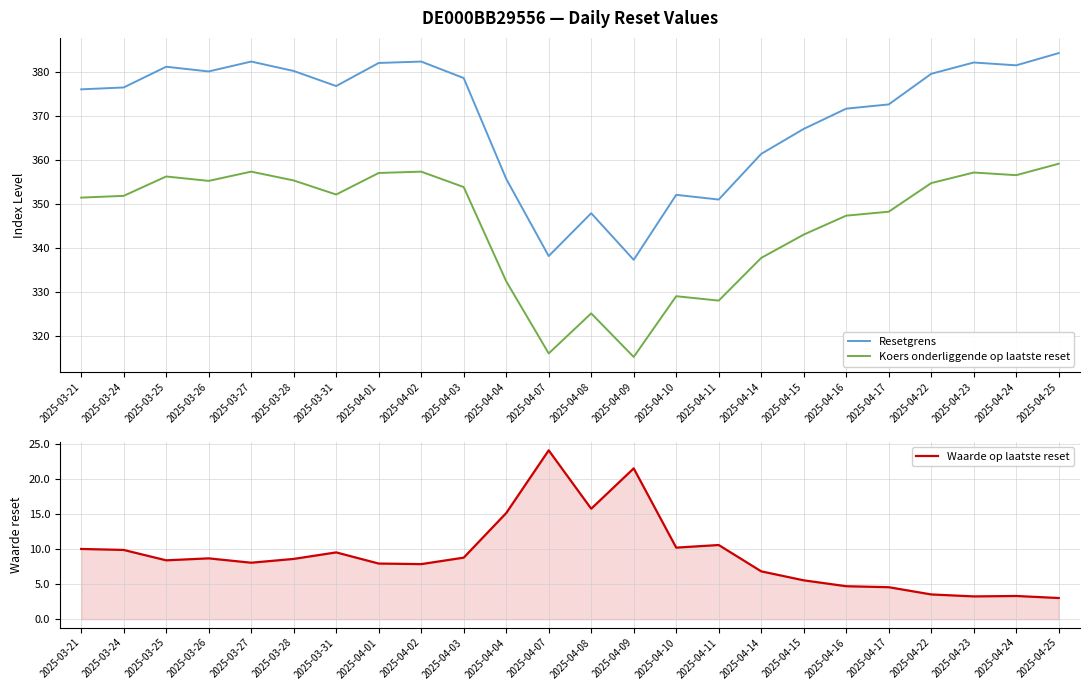

How many values in the Resetgrens series are below 376?

11